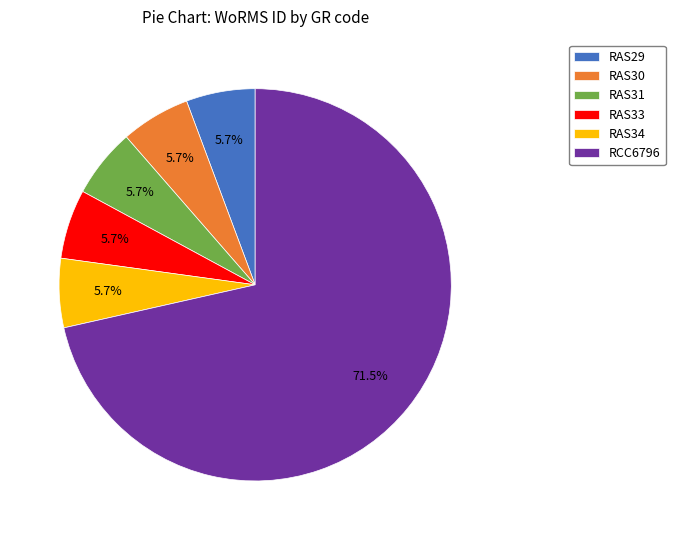

Which category has the biggest portion of the pie?

RCC6796